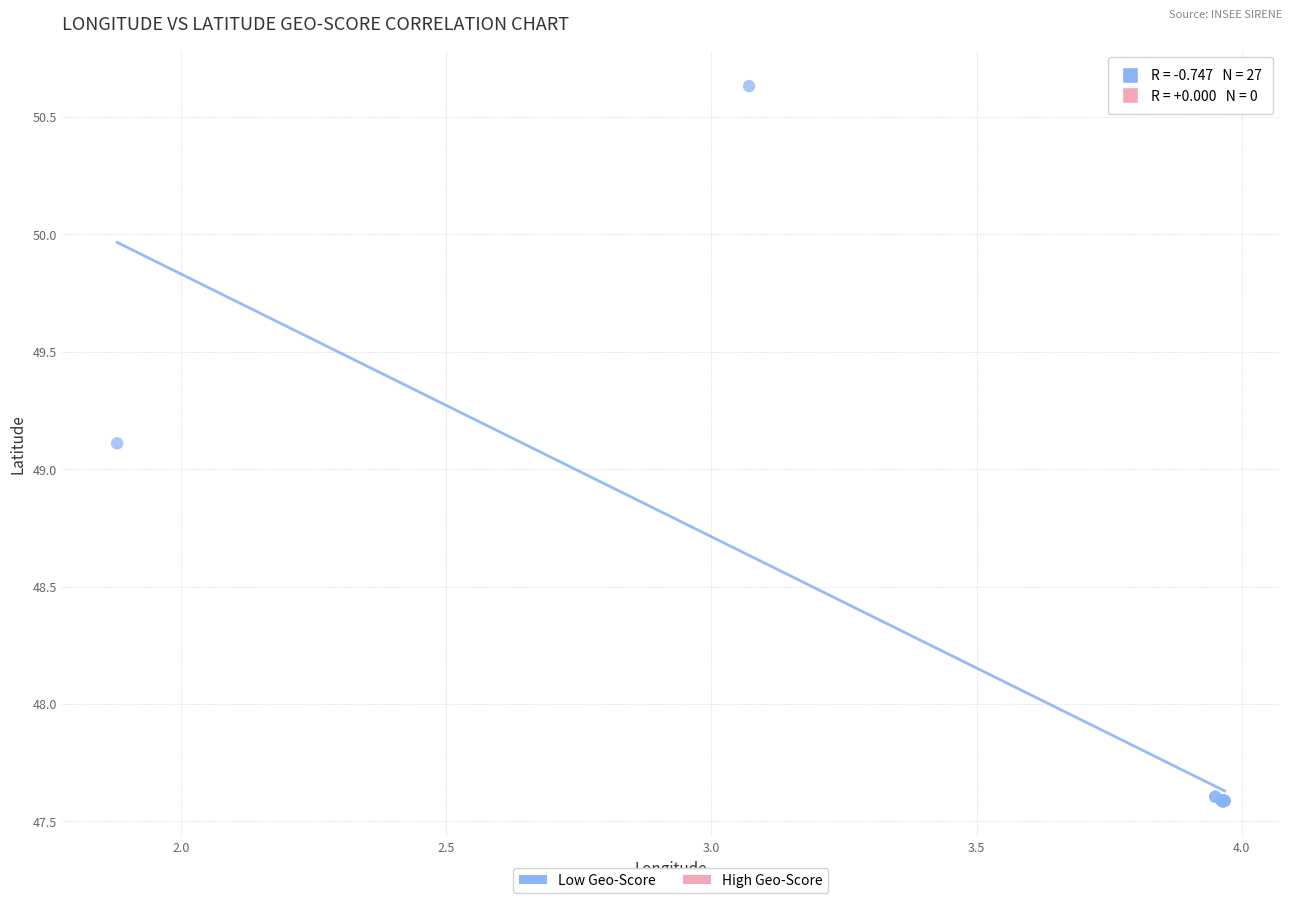

What Y value in the scatter plot is closest to 49?

49.1